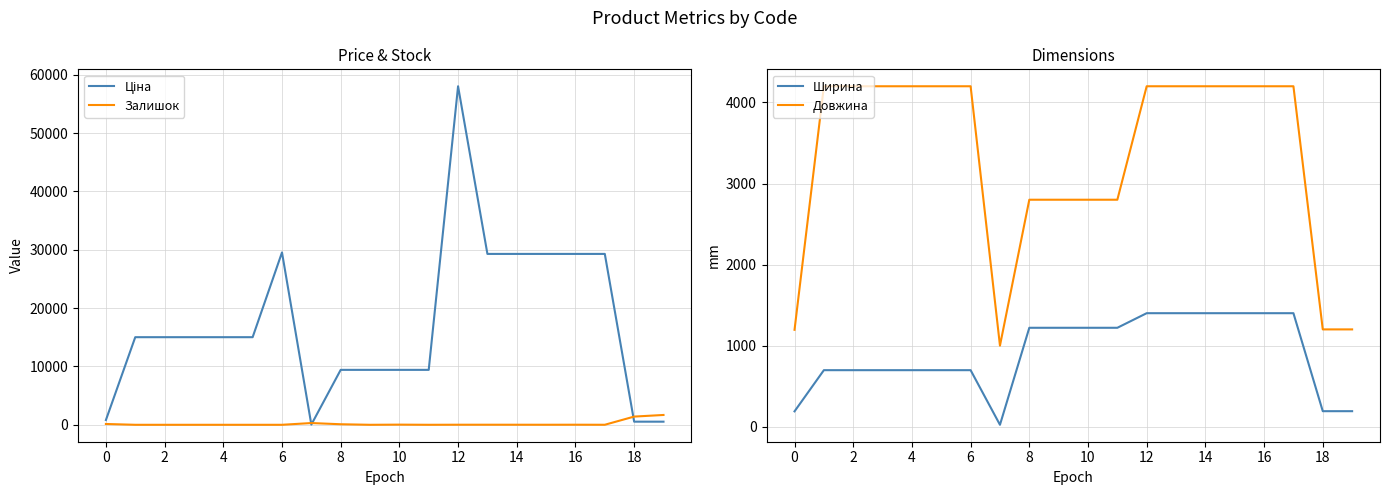

At how many categories does at least one series exceed 11650?

12